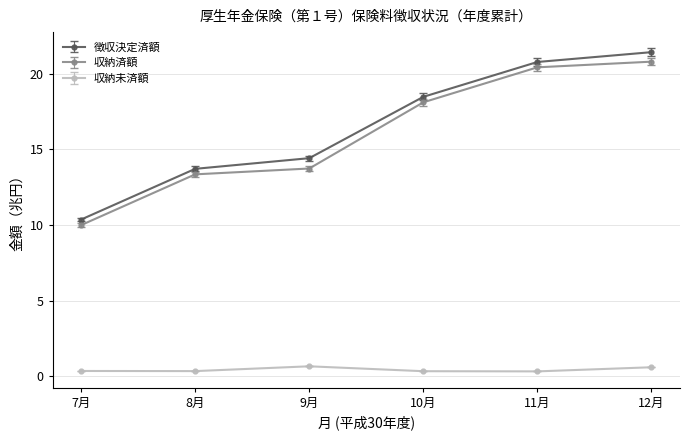

List the series in order of their peak value, highest first.

徴収決定済額, 収納済額, 収納未済額